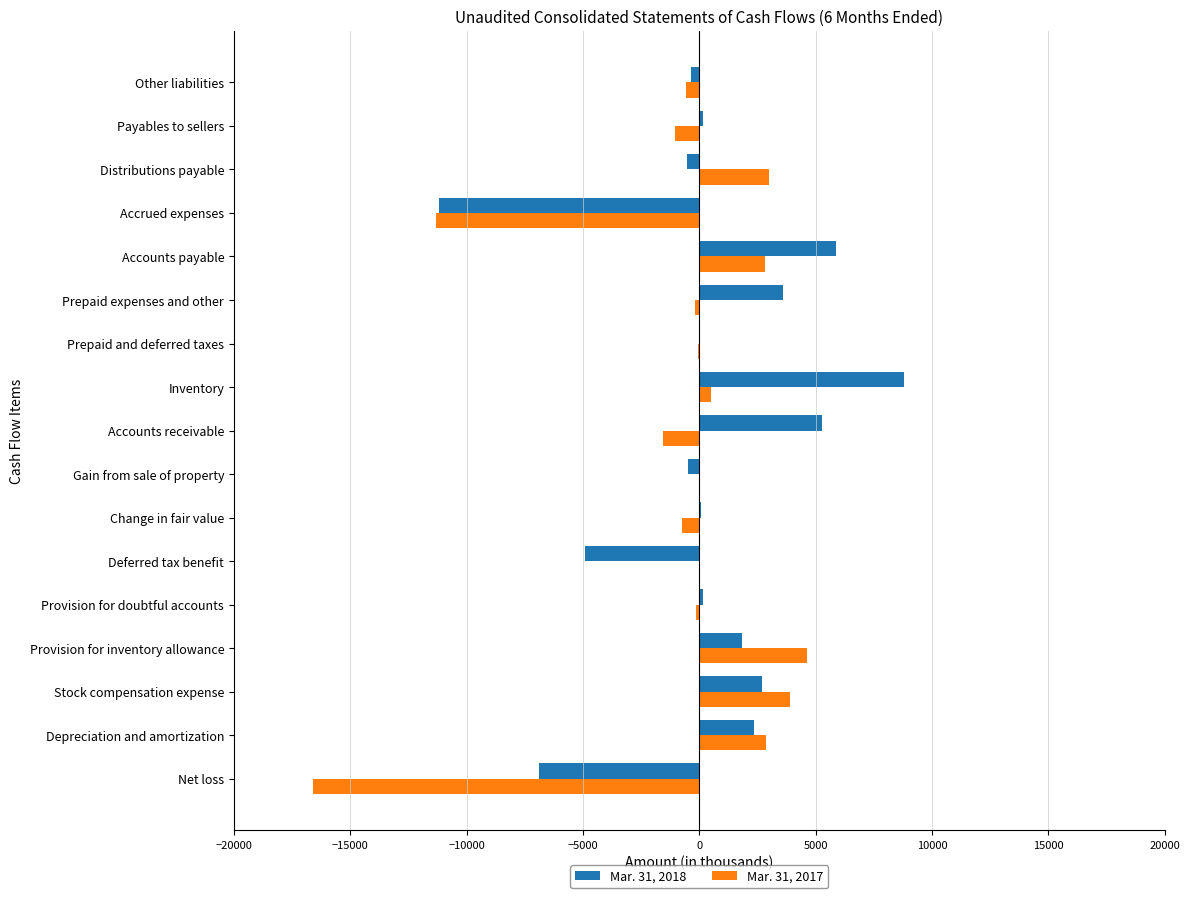

What is the total value across all series at Accounts payable?

8713